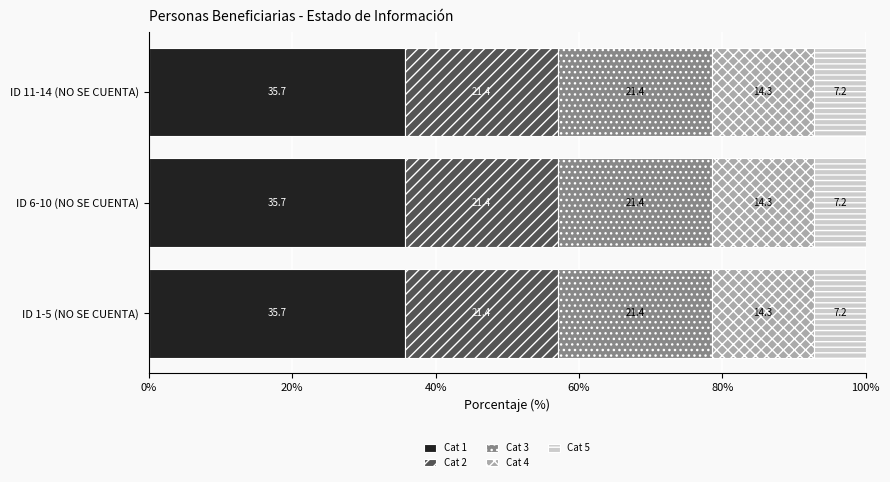

What is the total value across all series at ID 1-5 (NO SE CUENTA)?

100.0